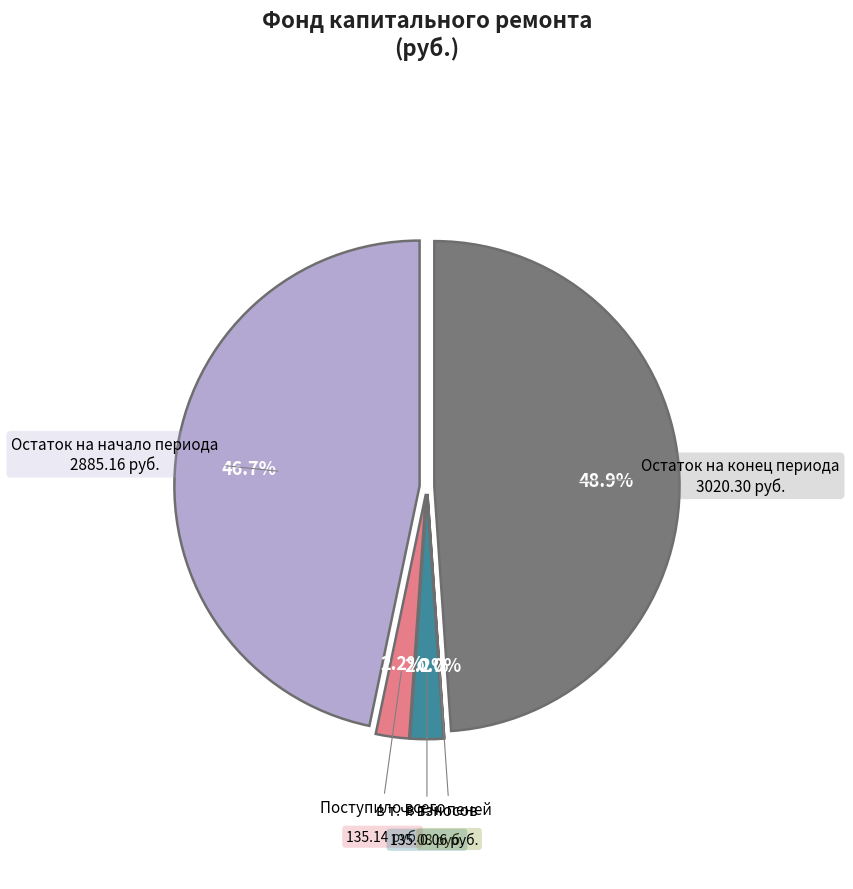

Is there a majority slice in this chart?

No